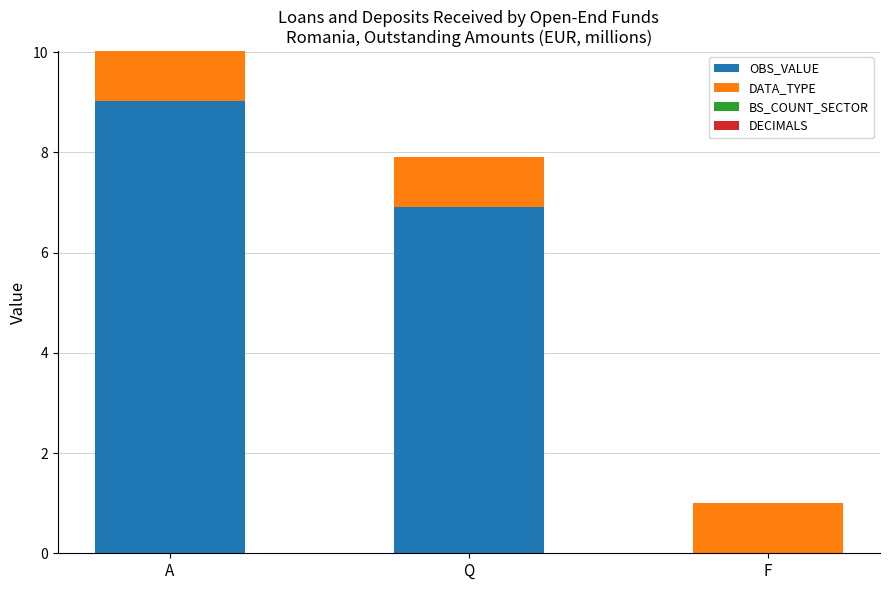

At which category is the sum across all series the highest?

A